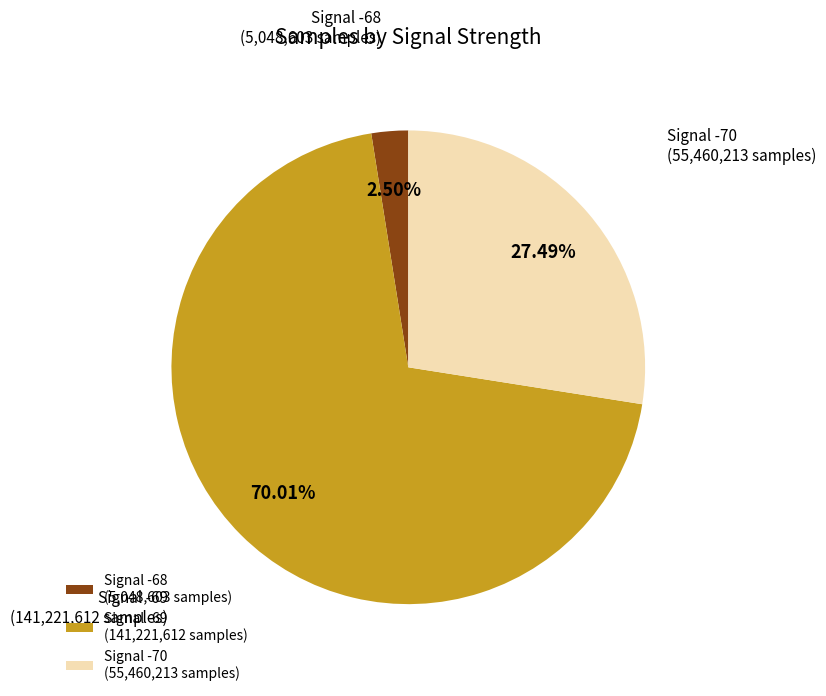

What is the ratio of the value at Signal -69 to the value at Signal -68?

28.0